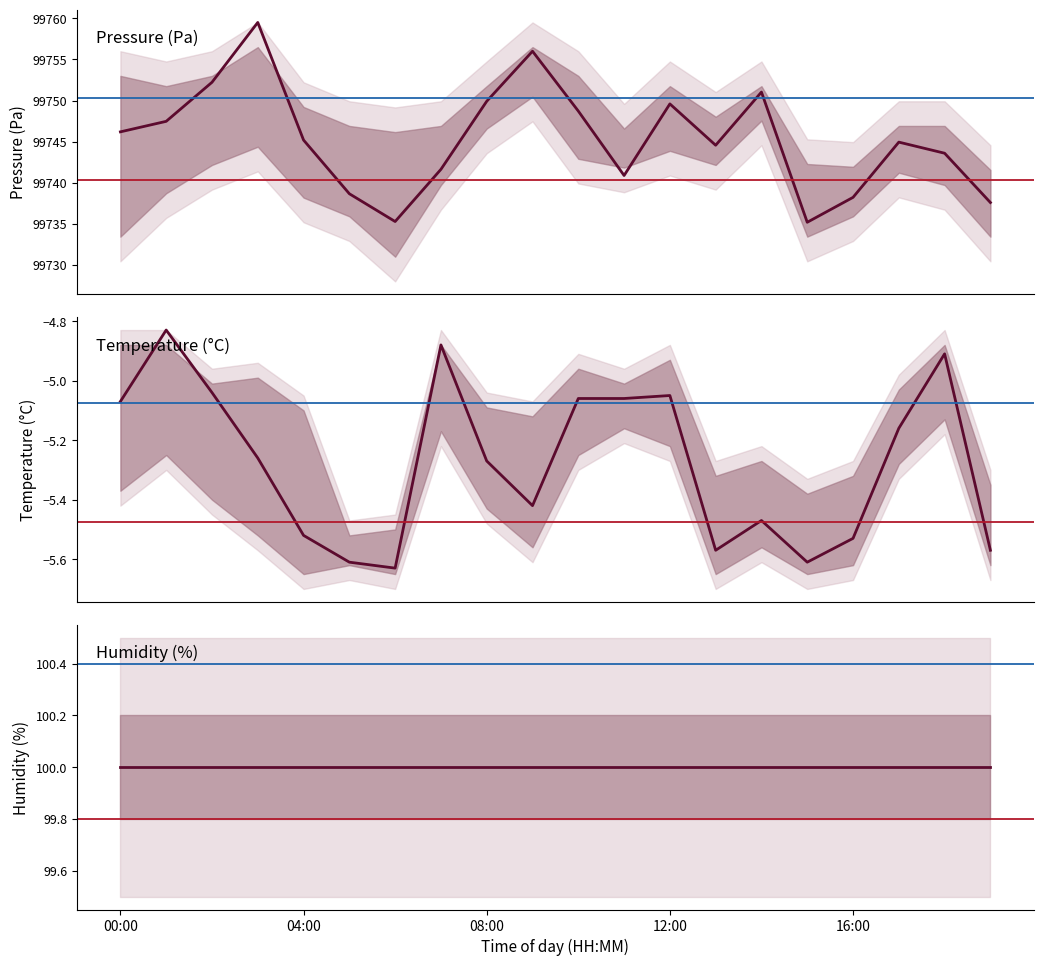

What is the smallest value displayed?

-5.6